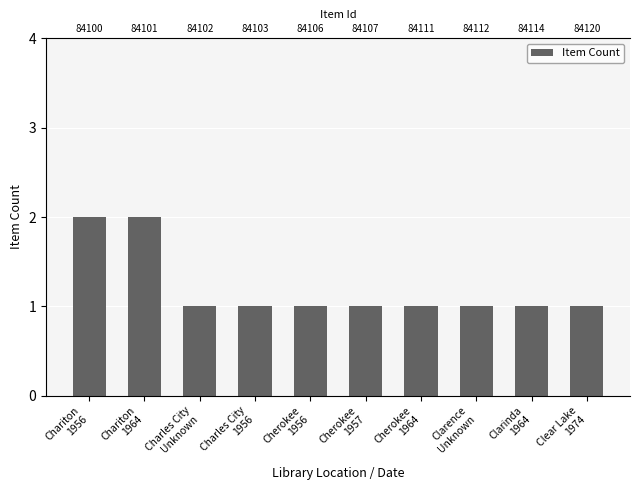

What position from the right is Cherokee
1956?

6